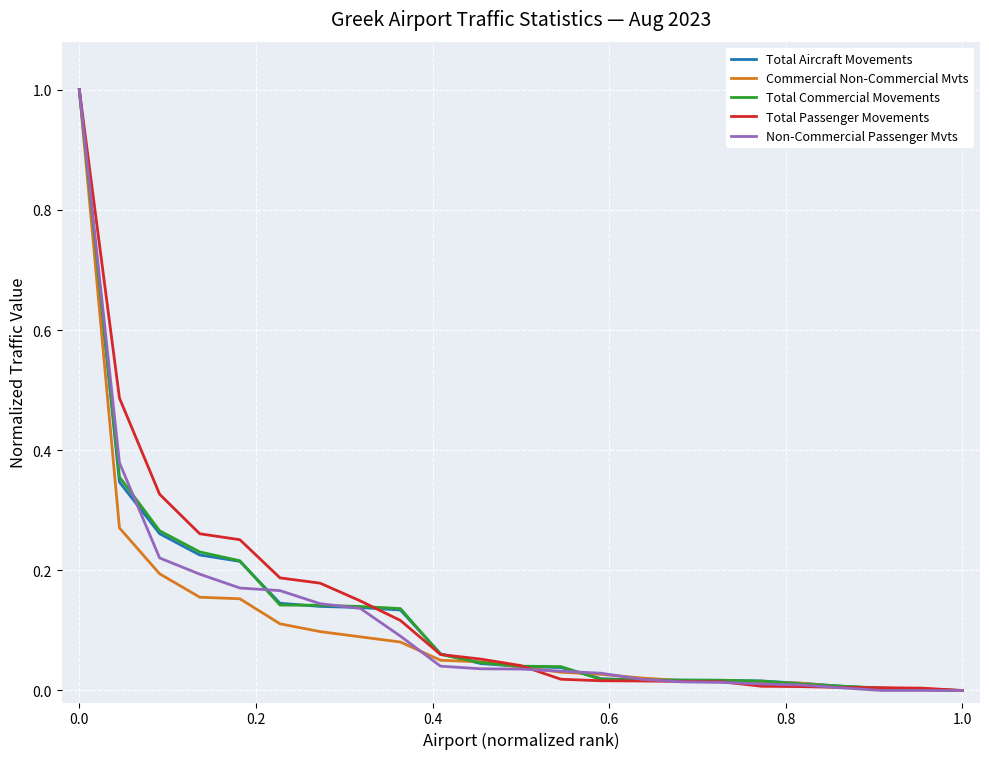

What are all the series names shown in the legend?

Total Aircraft Movements, Commercial Non-Commercial Mvts, Total Commercial Movements, Total Passenger Movements, Non-Commercial Passenger Mvts